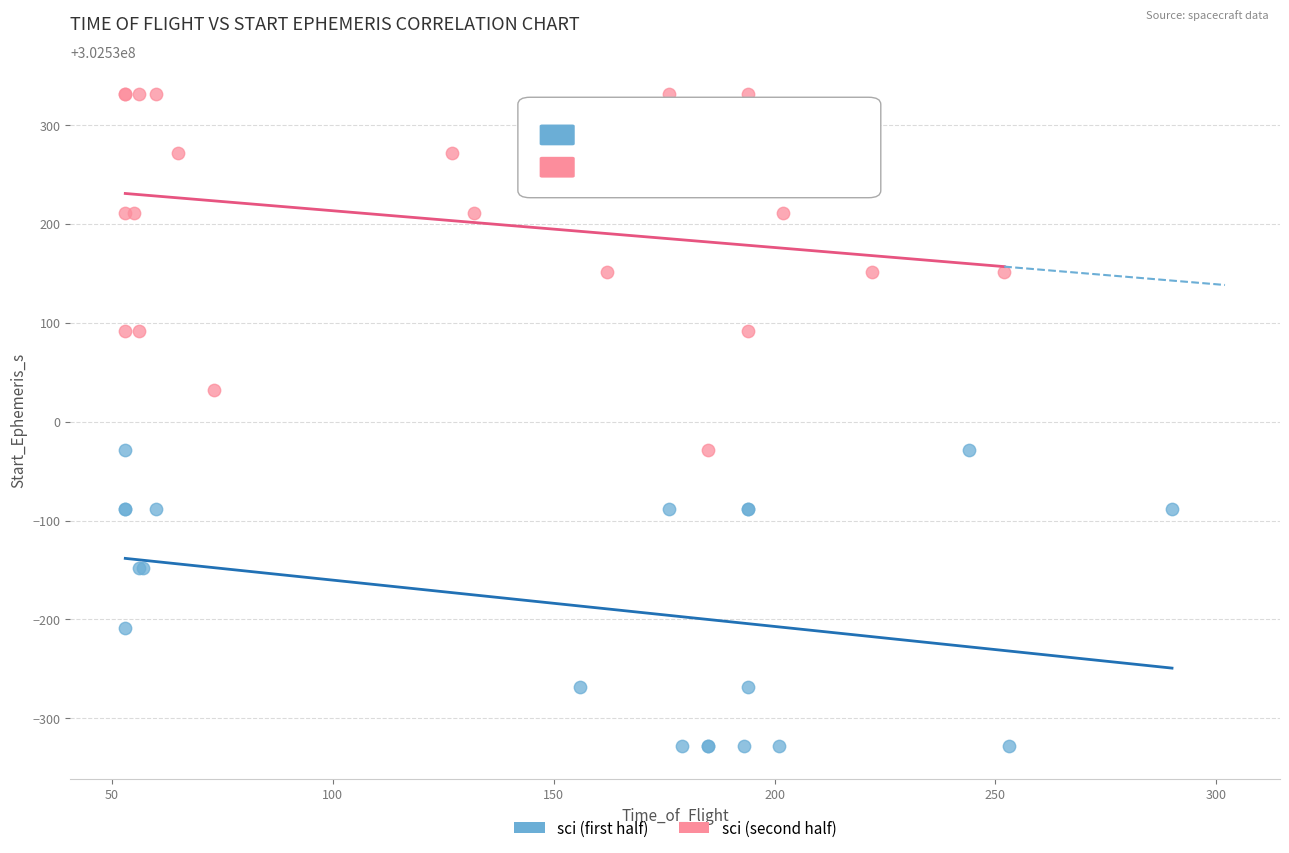

Which series contains the highest Y value?

sci (second half)